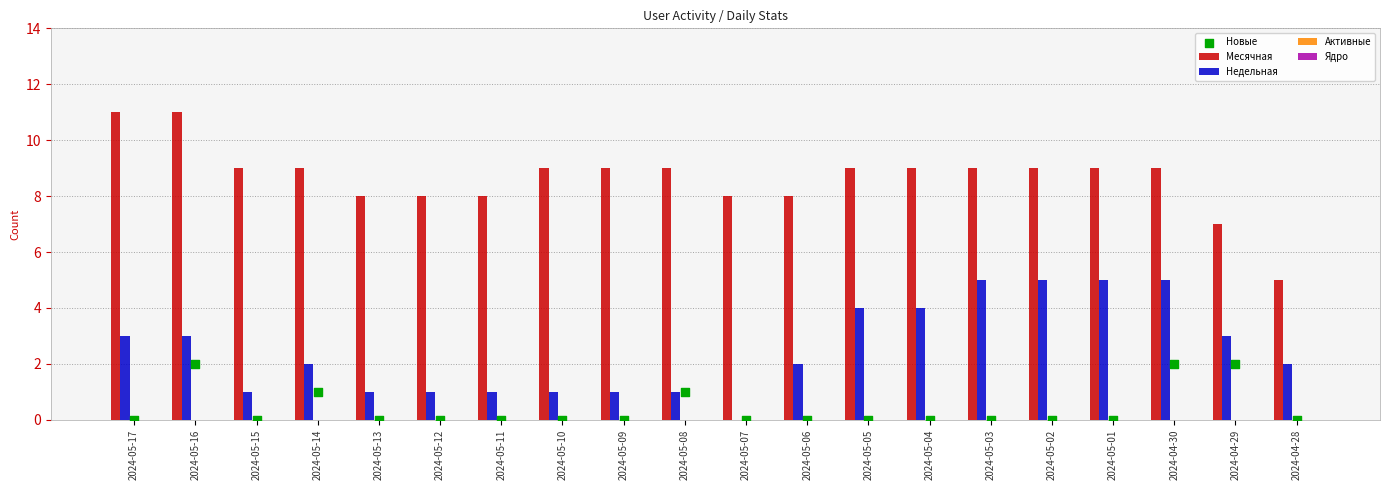

Which series contains the lowest Y value?

Недельная